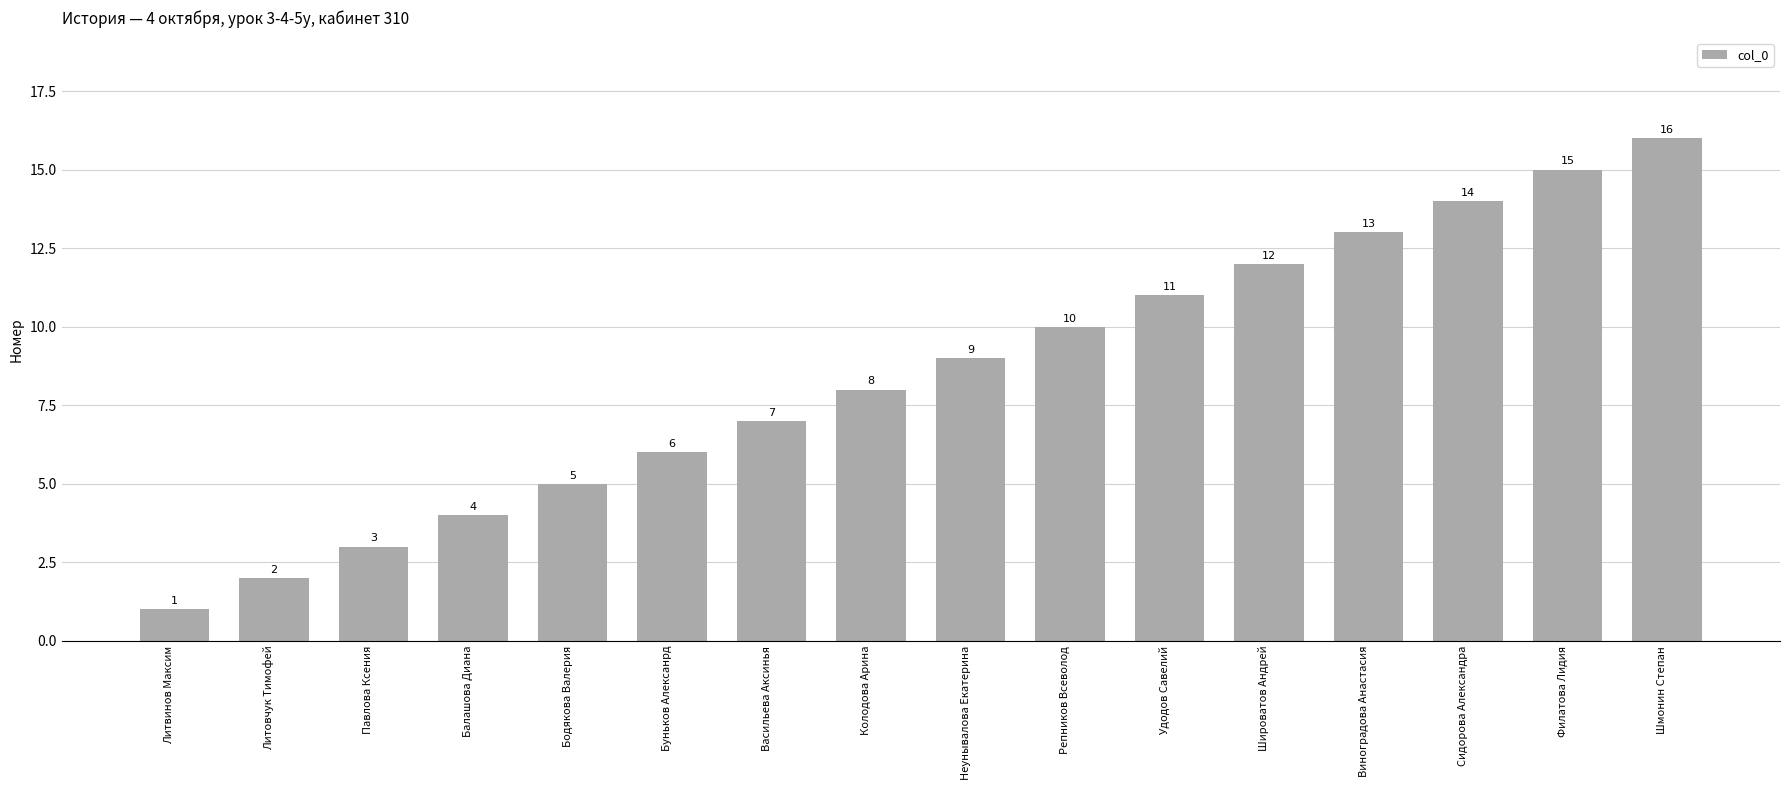

Reading left to right, list all the values displayed in this chart.

Литвинов Максим=1	Литовчук Тимофей=2	Павлова Ксения=3	Балашова Диана=4	Бодякова Валерия=5	Буньков Алексанрд=6	Васильева Аксинья=7	Колодова Арина=8	Неунывалова Екатерина=9	Репников Всеволод=10	Удодов Савелий=11	Широватов Андрей=12	Виноградова Анастасия=13	Сидорова Александра=14	Филатова Лидия=15	Шмонин Степан=16